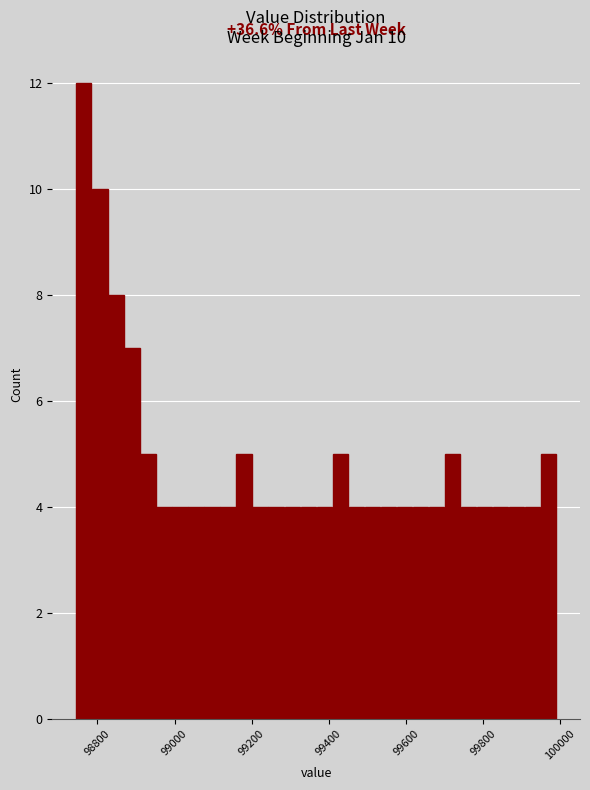

Read against the x-axis, roughly where is the centre of the tallest bar?

98760